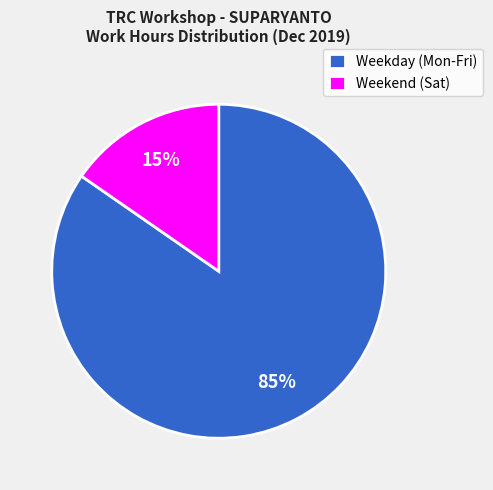

Rank the categories by value from lowest to highest.

Weekend (Sat), Weekday (Mon-Fri)